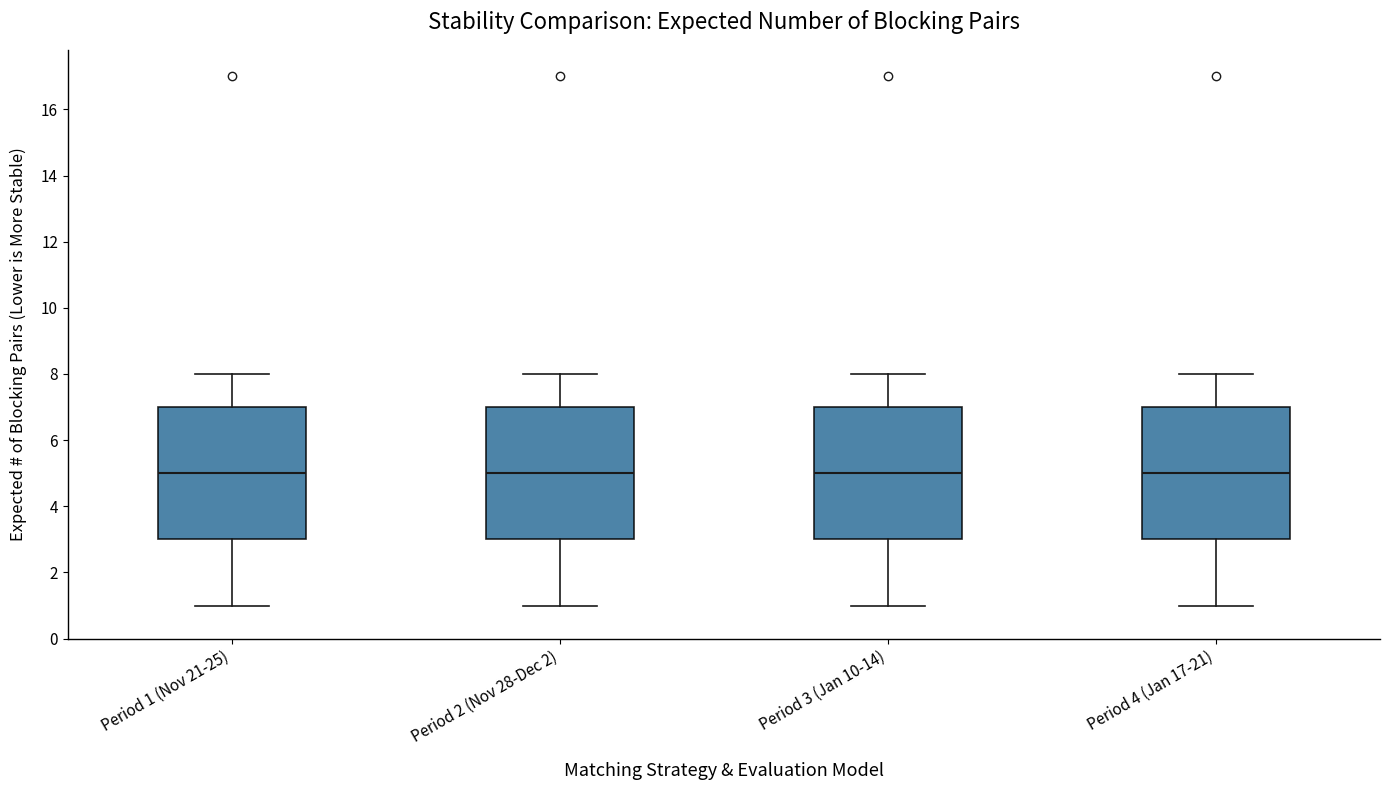

Where is the upper edge of the box for Period 1 (Nov 21-25) on the y-axis? The values are not printed on the chart, so give them approximately, as read against the axis.

7